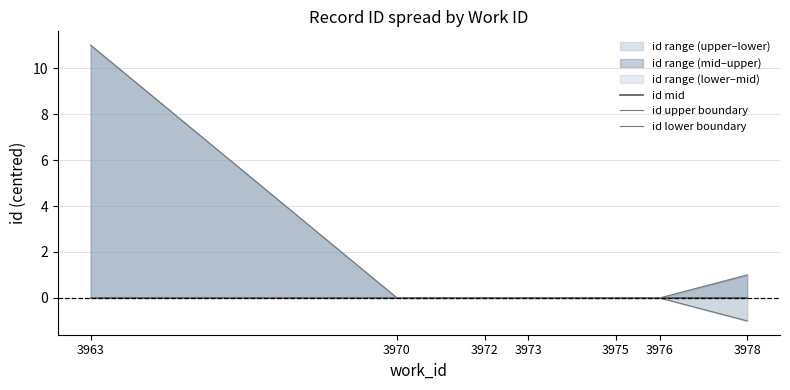

True or false: id mid has a value of 0 at 3976.

True